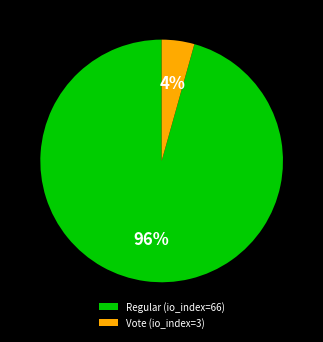

What percentage is the Regular (io_index=66) slice, to the nearest percent?

96%